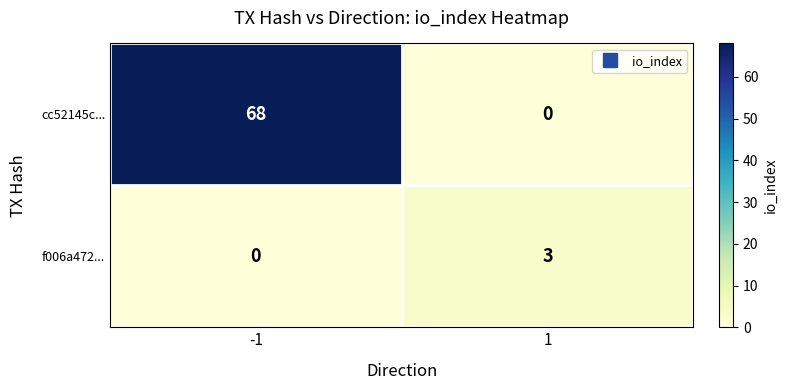

Reading left to right, transcribe all the data shown in this chart.

cc52145c...: 68	0
f006a472...: 0	3